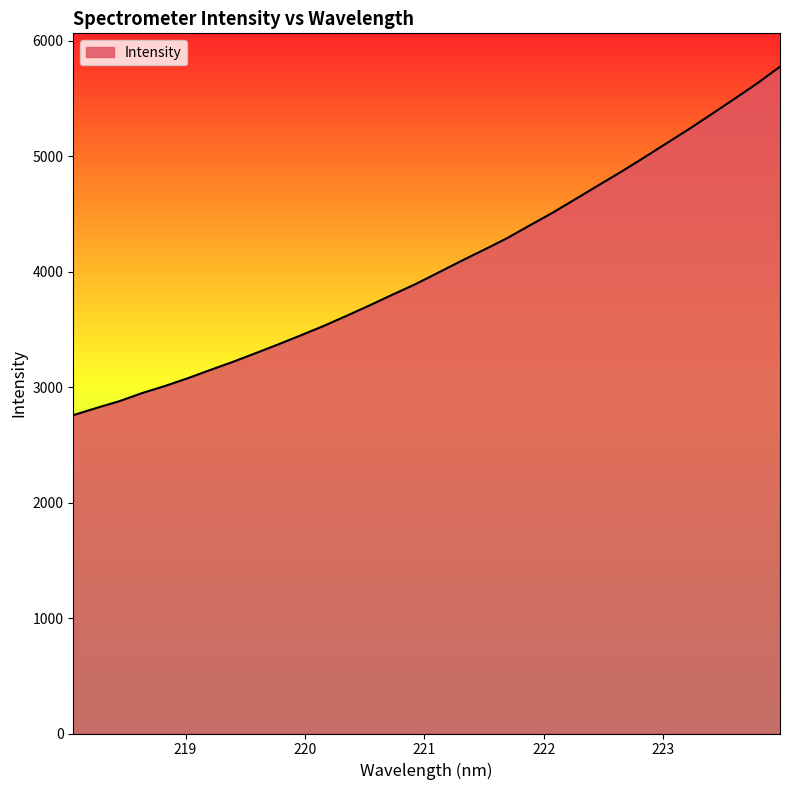

What is the minimum value shown in the chart?

2756.2